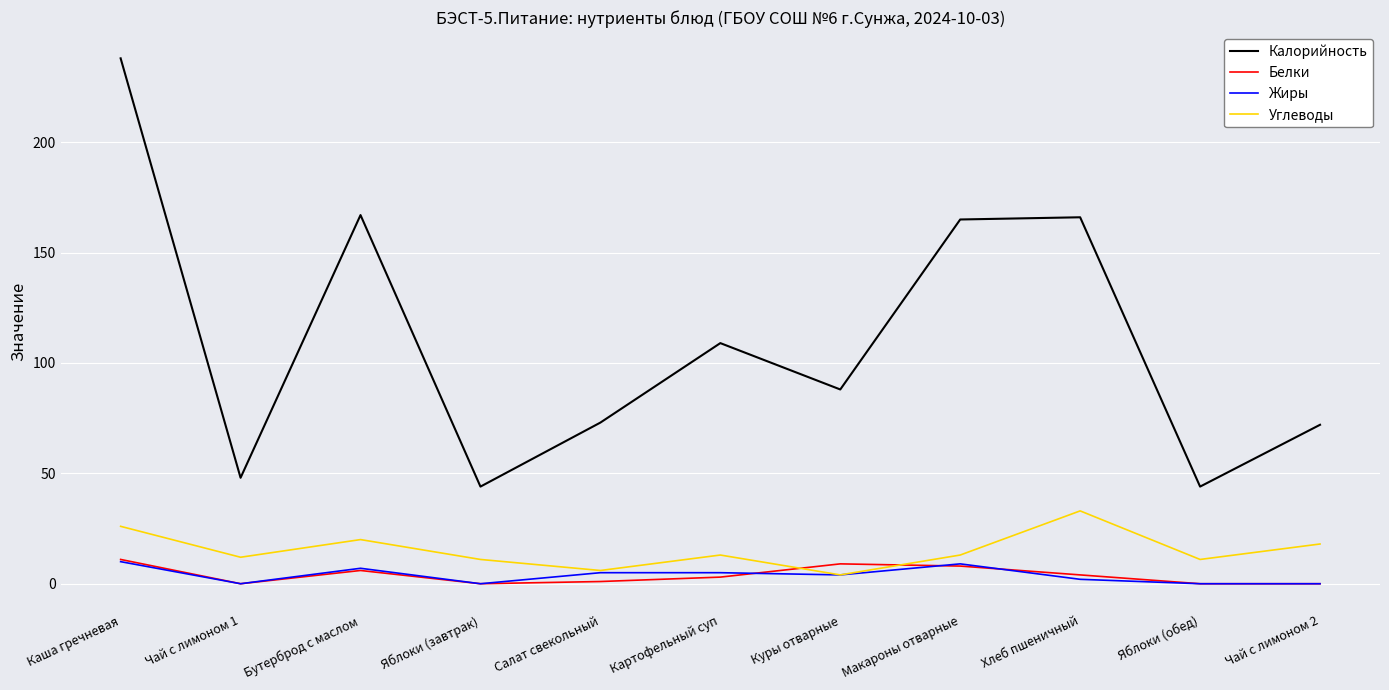

What is the minimum value for Углеводы?

4